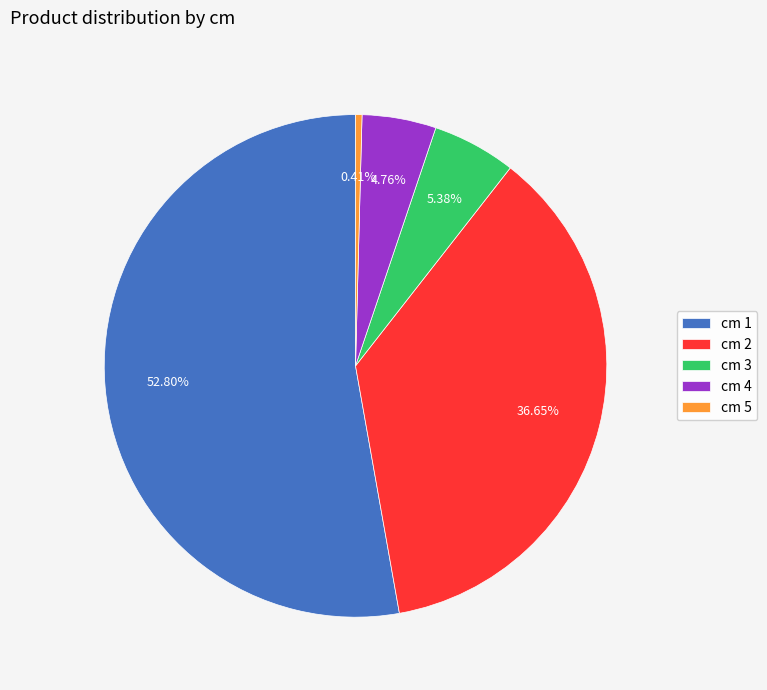

What is the ratio of the value at cm 1 to the value at cm 3?

9.8